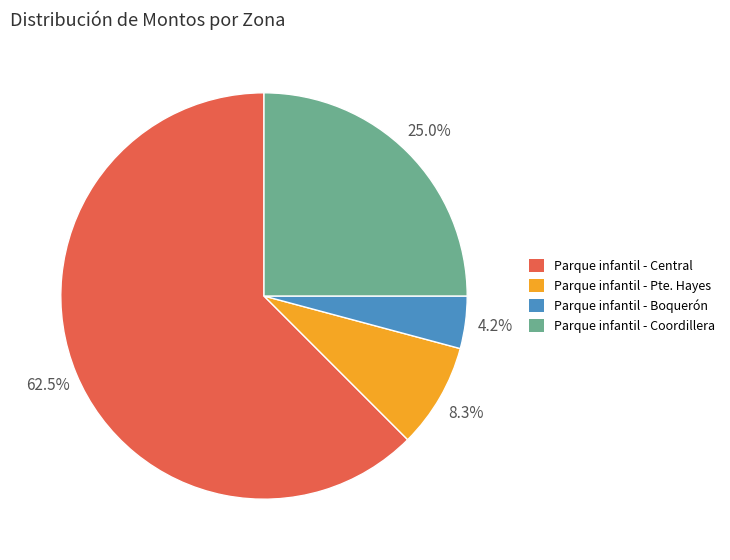

Between Parque infantil - Central and Parque infantil - Boquerón, which is larger?

Parque infantil - Central